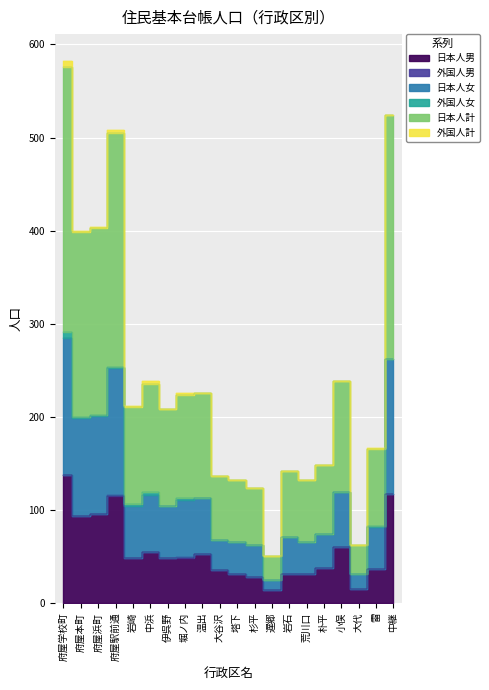

At how many categories does at least one series exceed 303?

5